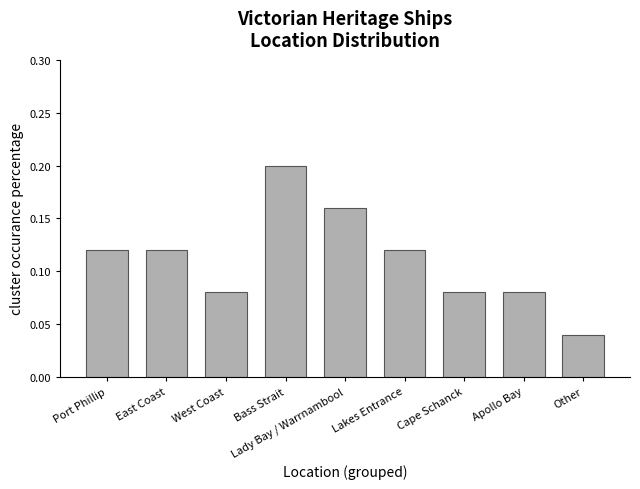

Which label corresponds to the smallest value in the chart?

Other